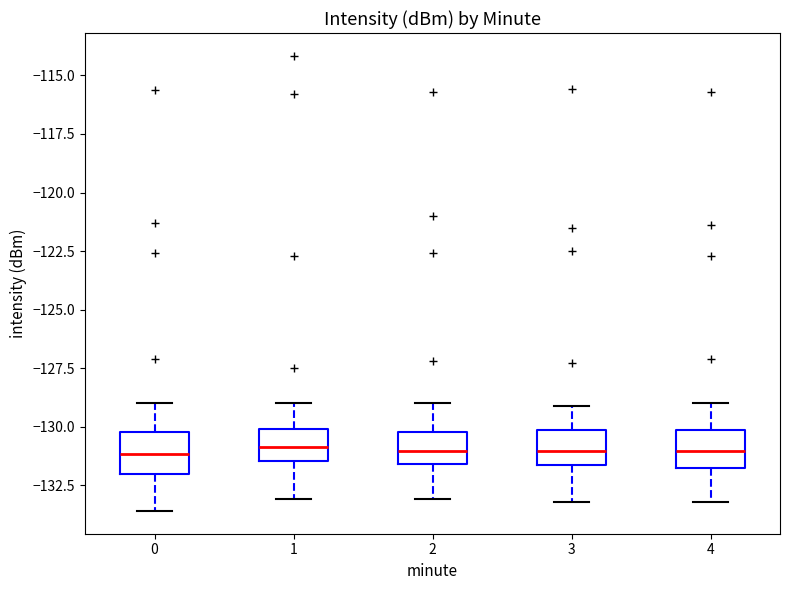

Reading left to right, read every box against the y-axis: the position of its median line, the range the box covers, and the ends of its whiskers. The values are not printed on the chart, so give them approximately, as read against the axis.

0: median -131.0, box -132.0 to -130.0, whiskers -133.5 to -129.0
1: median -131.0, box -131.5 to -130.0, whiskers -133.0 to -129.0
2: median -131.0, box -131.5 to -130.0, whiskers -133.0 to -129.0
3: median -131.0, box -131.5 to -130.0, whiskers -133.0 to -129.0
4: median -131.0, box -131.5 to -130.0, whiskers -133.0 to -129.0